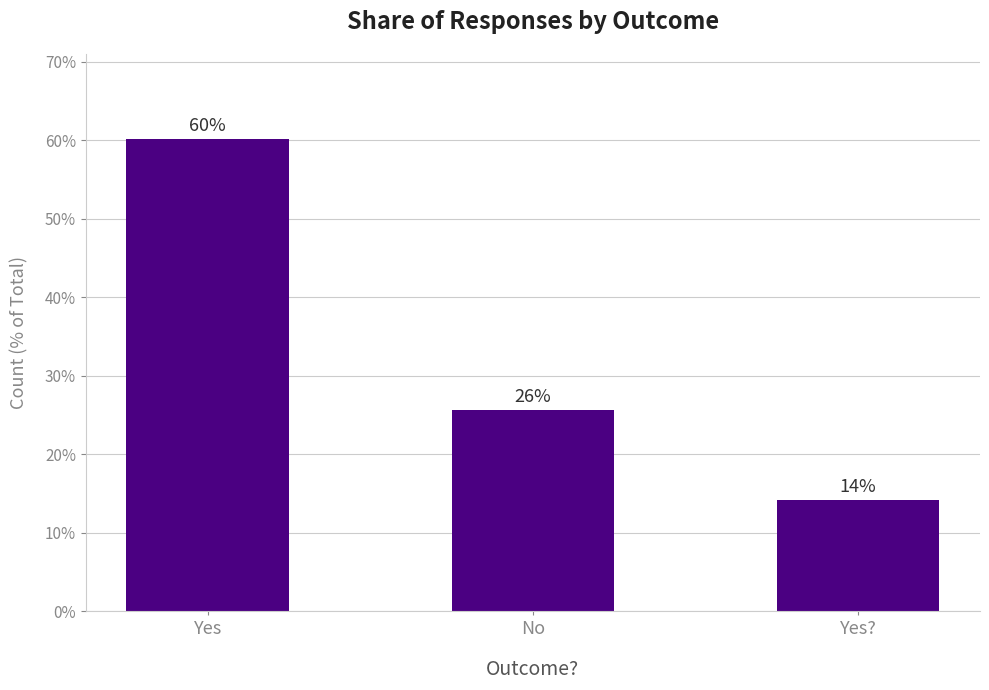

Approximately how many times larger is the value at Yes compared to No?

2.3